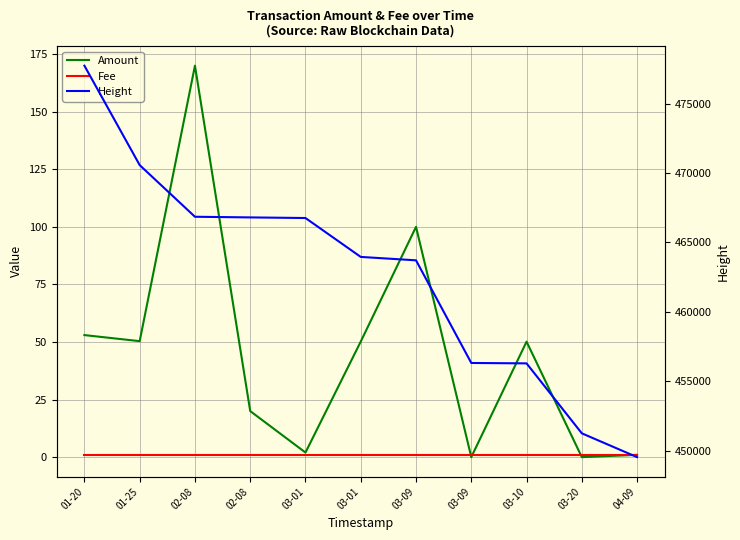

Rank the series at 03-09 from highest to lowest value.

Height, Amount, Fee